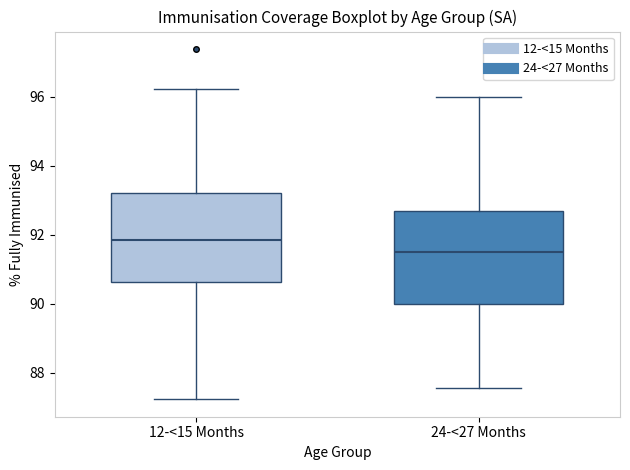

Reading left to right, read every box against the y-axis: the position of its median line, the range the box covers, and the ends of its whiskers. The values are not printed on the chart, so give them approximately, as read against the axis.

12-<15 Months: median 91.8, box 90.6 to 93.2, whiskers 87.2 to 96.2
24-<27 Months: median 91.6, box 90.0 to 92.6, whiskers 87.6 to 96.0